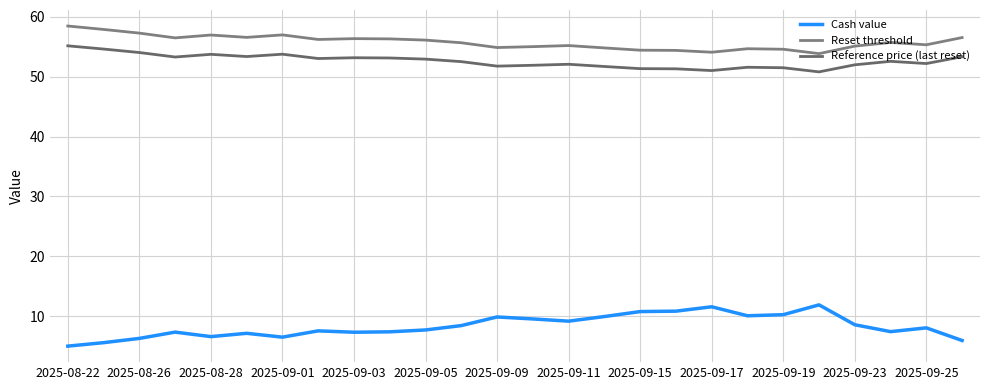

Is this an area chart (filled region under the line)?

No